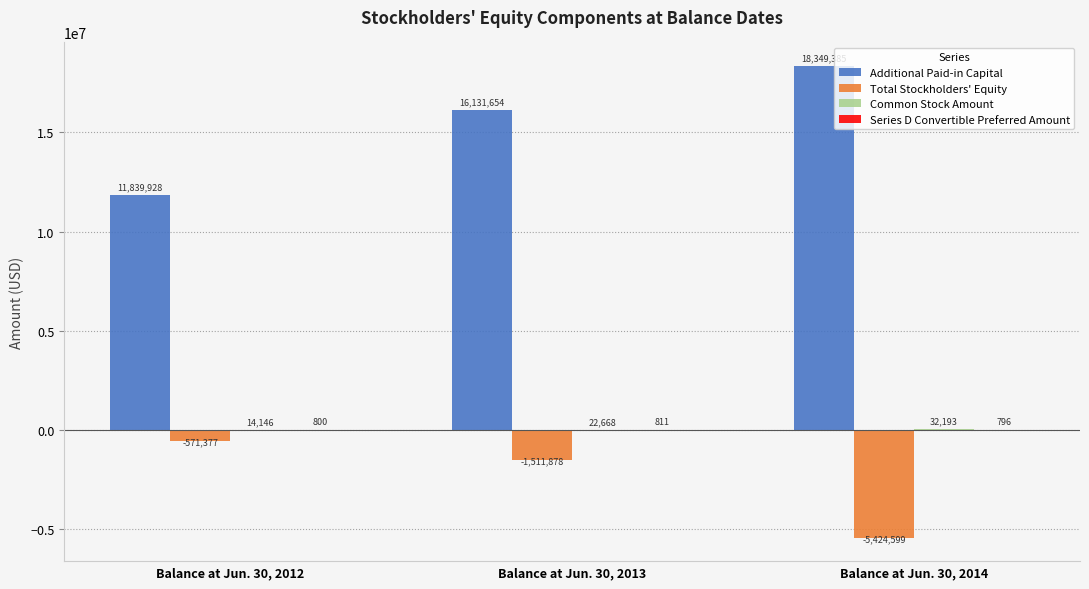

Between Balance at Jun. 30, 2012 and Balance at Jun. 30, 2014, which series saw the biggest shift?

Additional Paid-in Capital